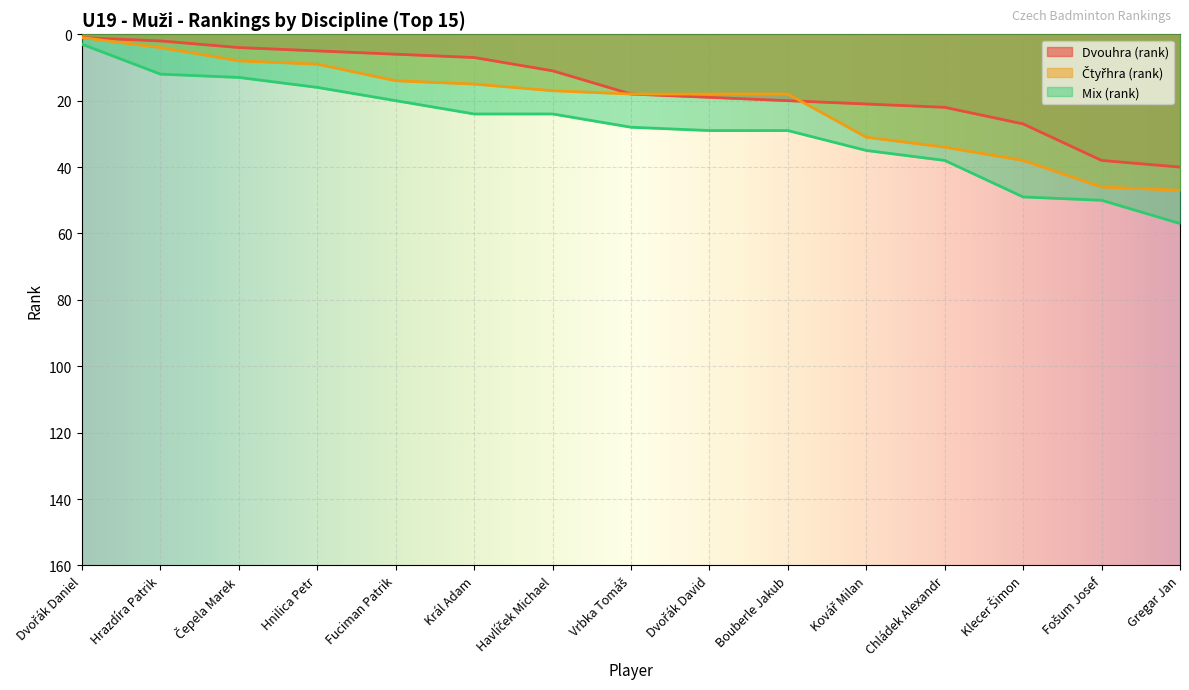

How many series are shown in this chart?

3